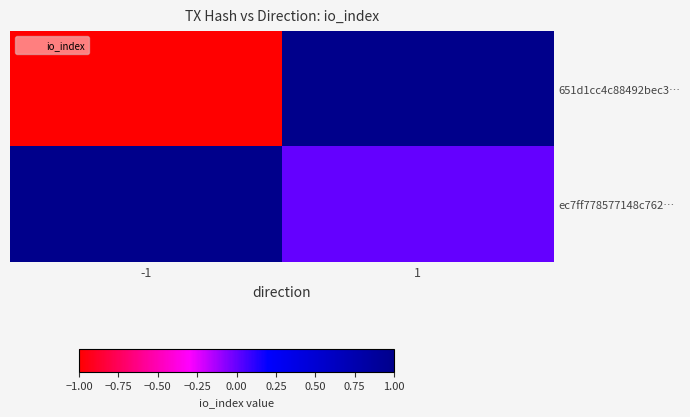

Which series has the largest range (max minus min)?

651d1cc4c88492bec3…